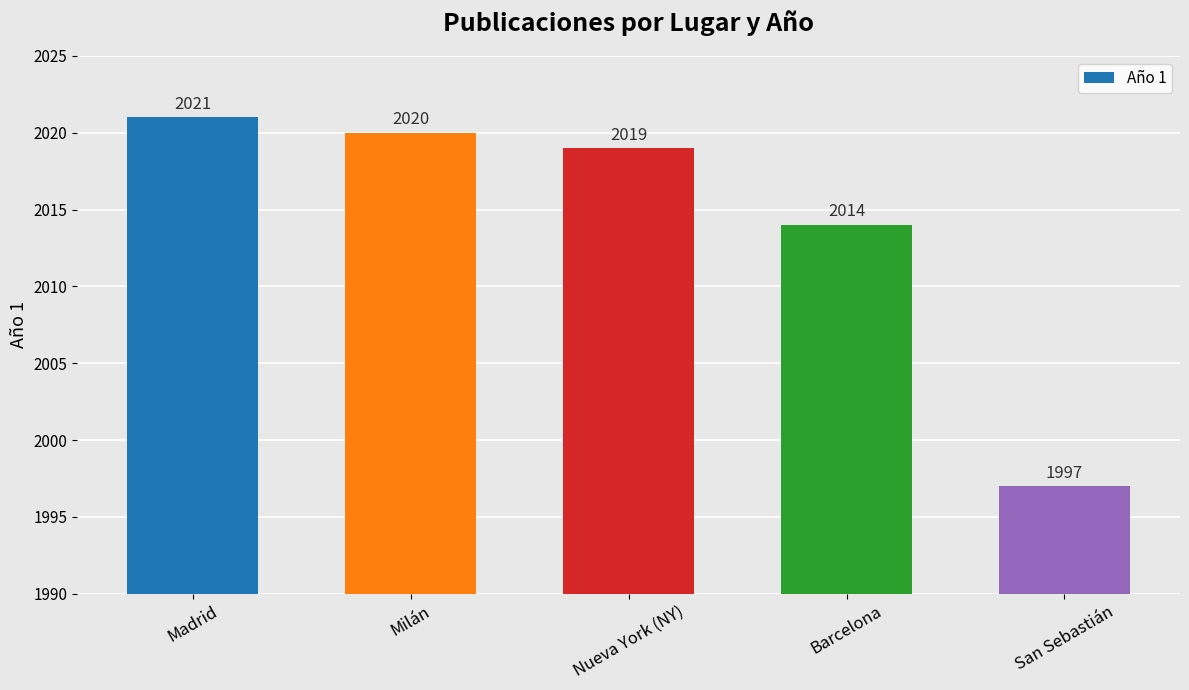

What is the label of the 3rd bar from the left?

Nueva York (NY)